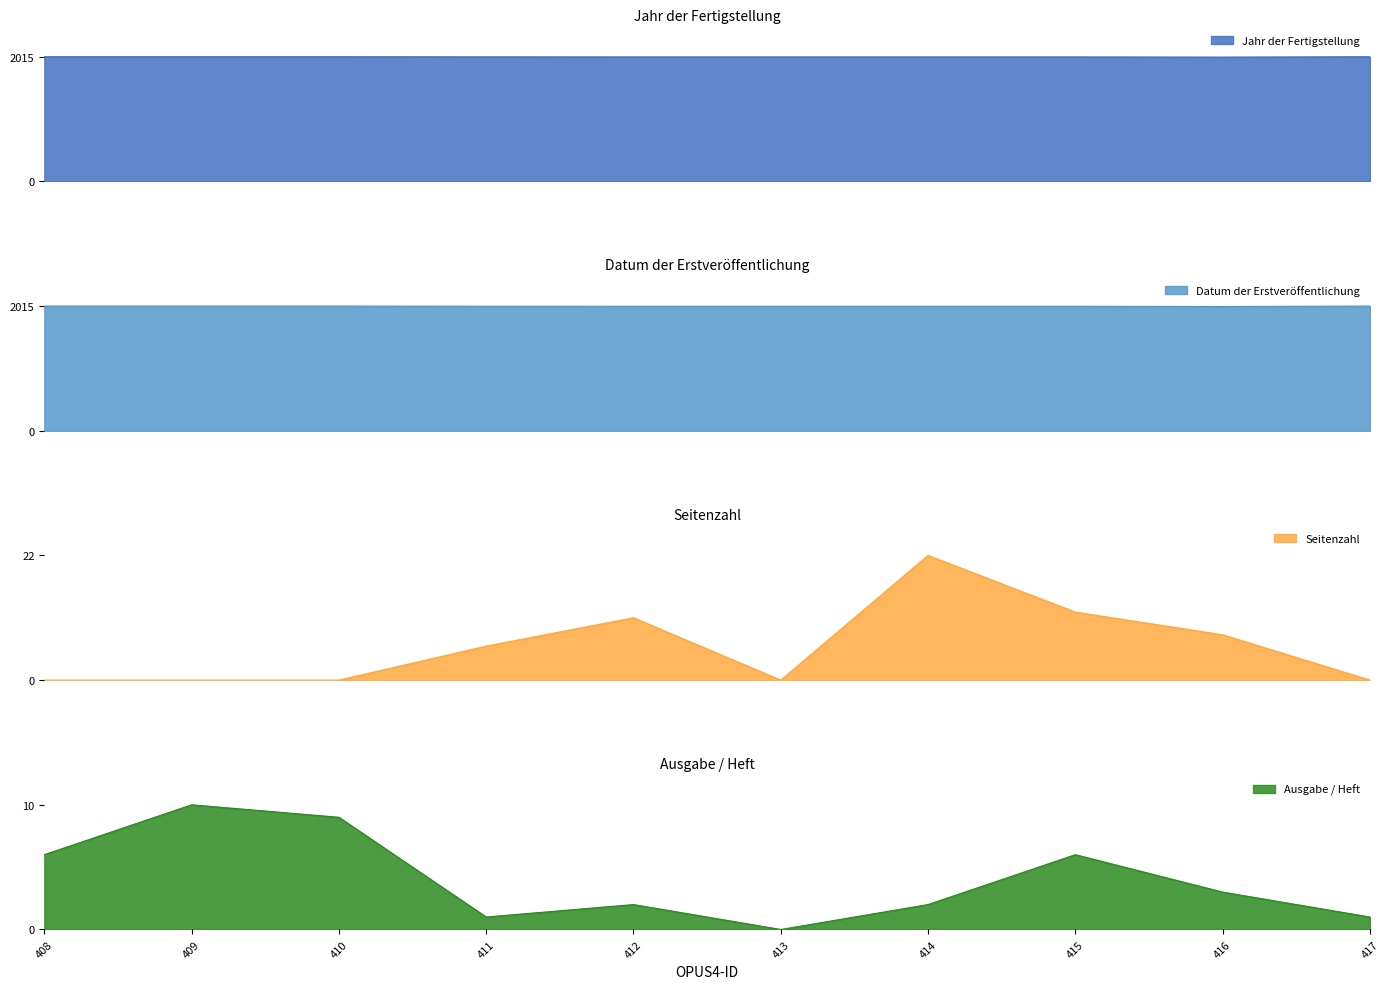

Is the value of Ausgabe / Heft at 411 greater than the value of Datum der Erstveröffentlichung at 411?

No